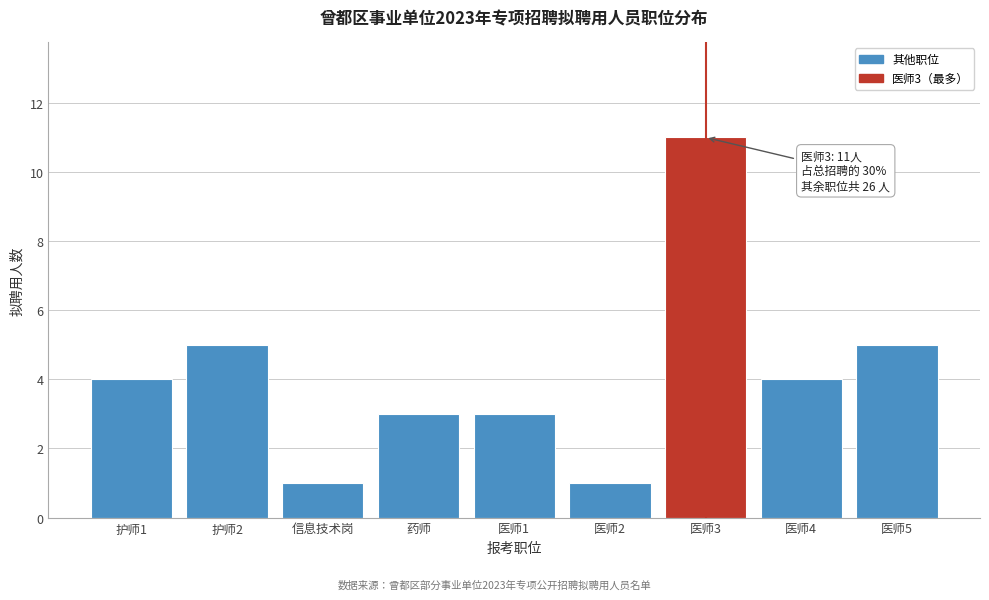

Reading left to right, transcribe all the data shown in this chart.

护师1=4	护师2=5	信息技术岗=1	药师=3	医师1=3	医师2=1	医师3=11	医师4=4	医师5=5